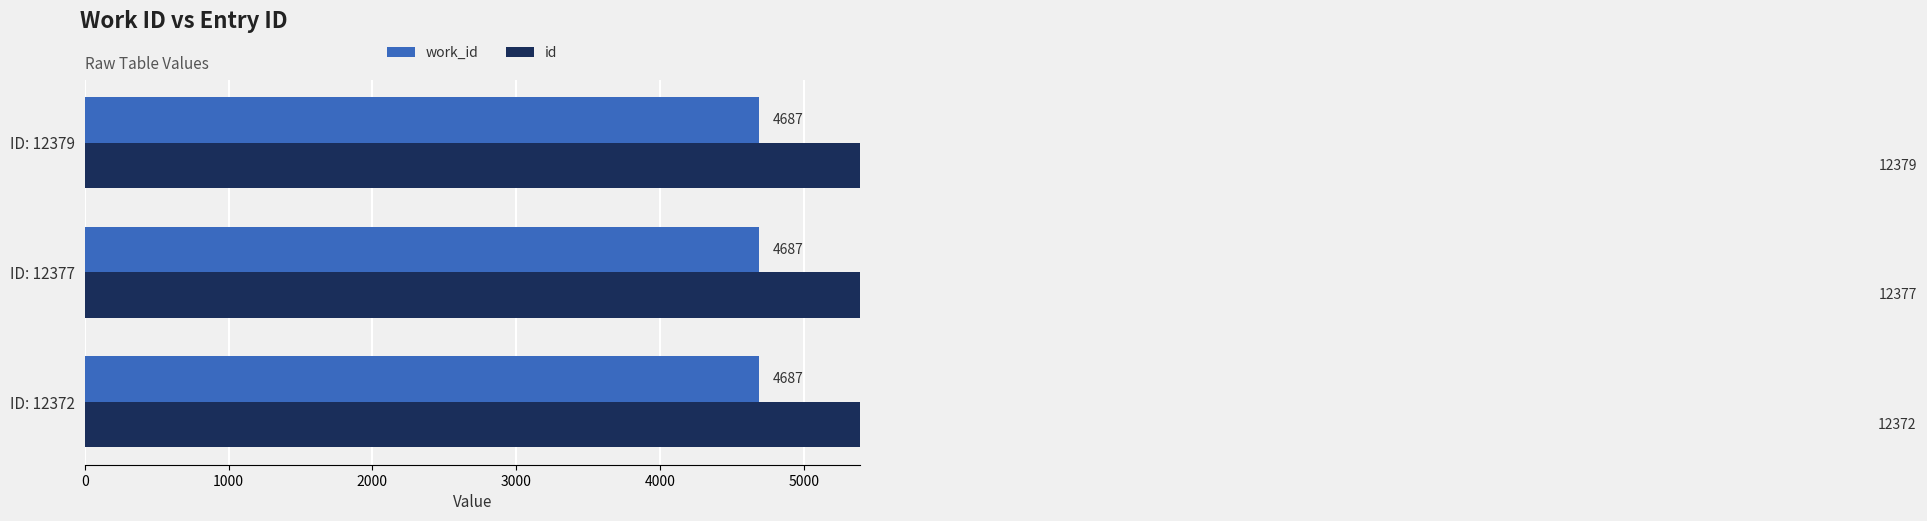

How many id values are between 12372 and 12379?

3